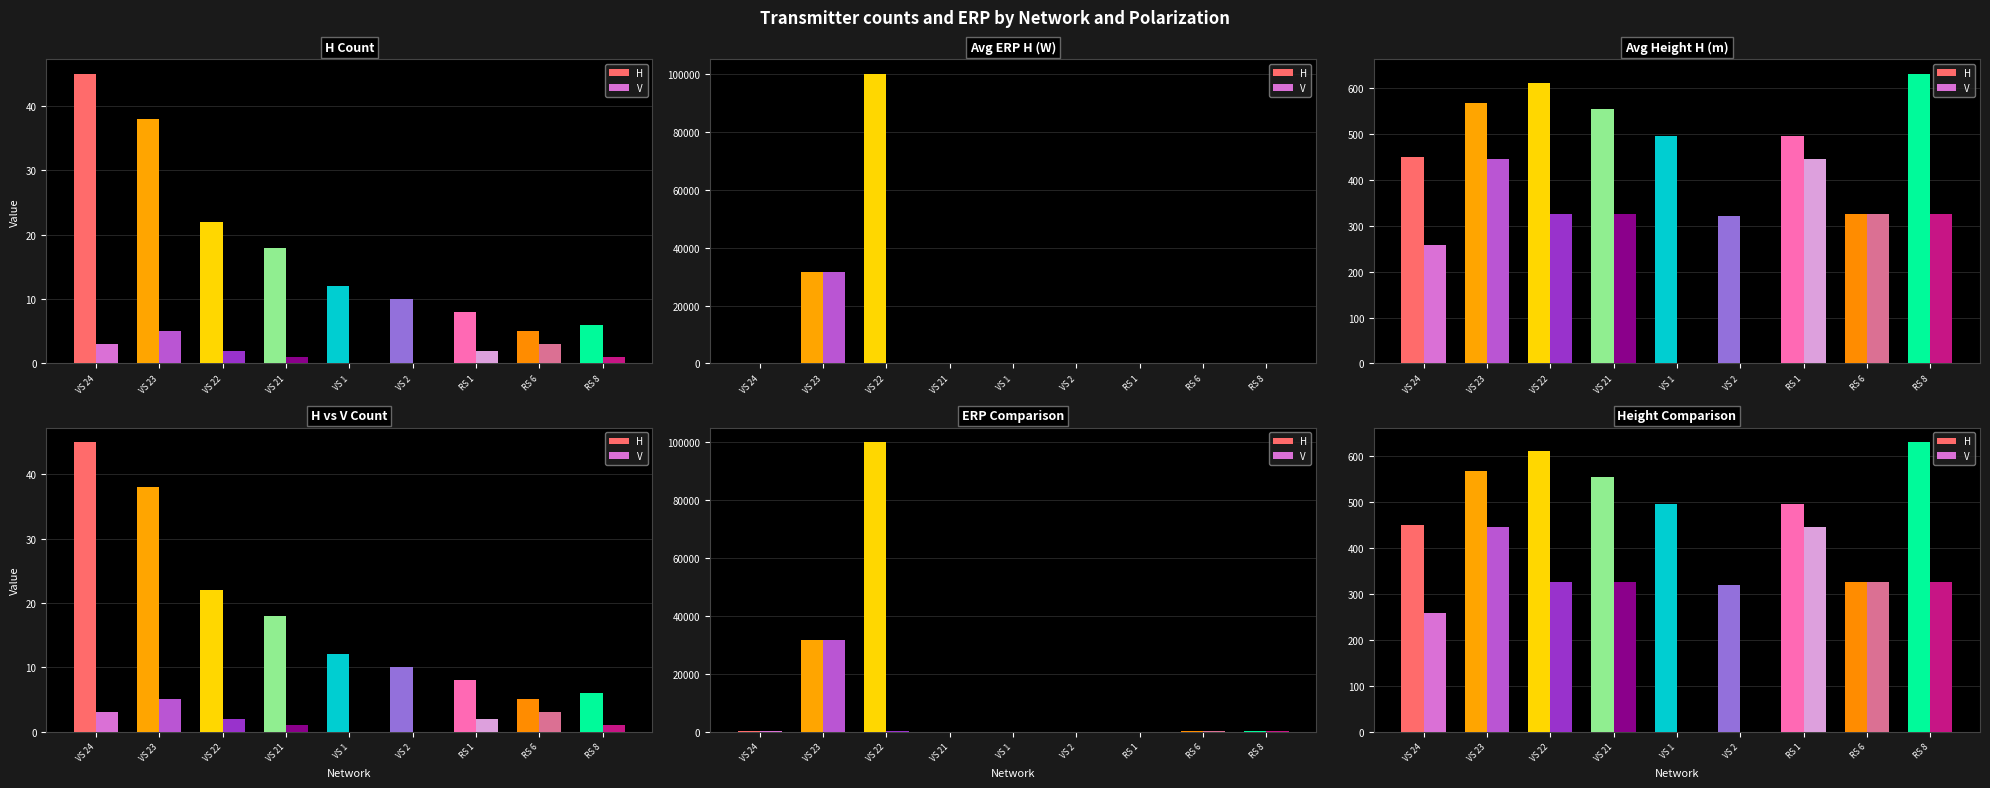

What is the difference between the highest and lowest values at VS 24?

191